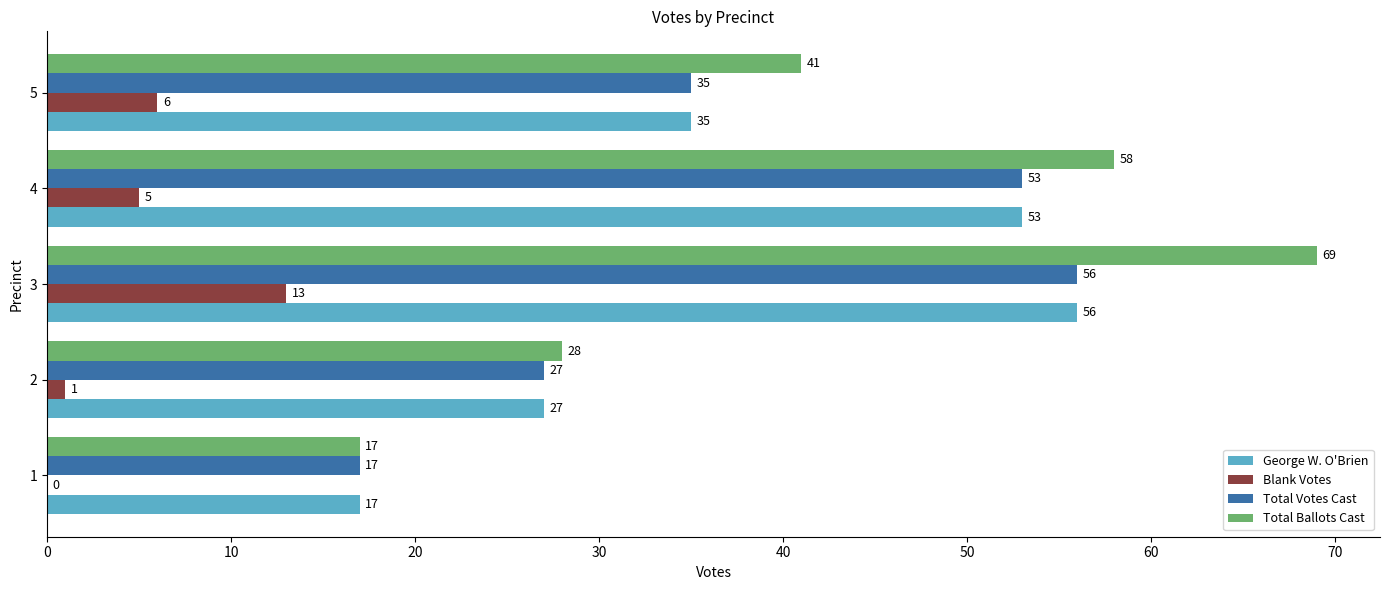

Which category has the highest value across all series?

3